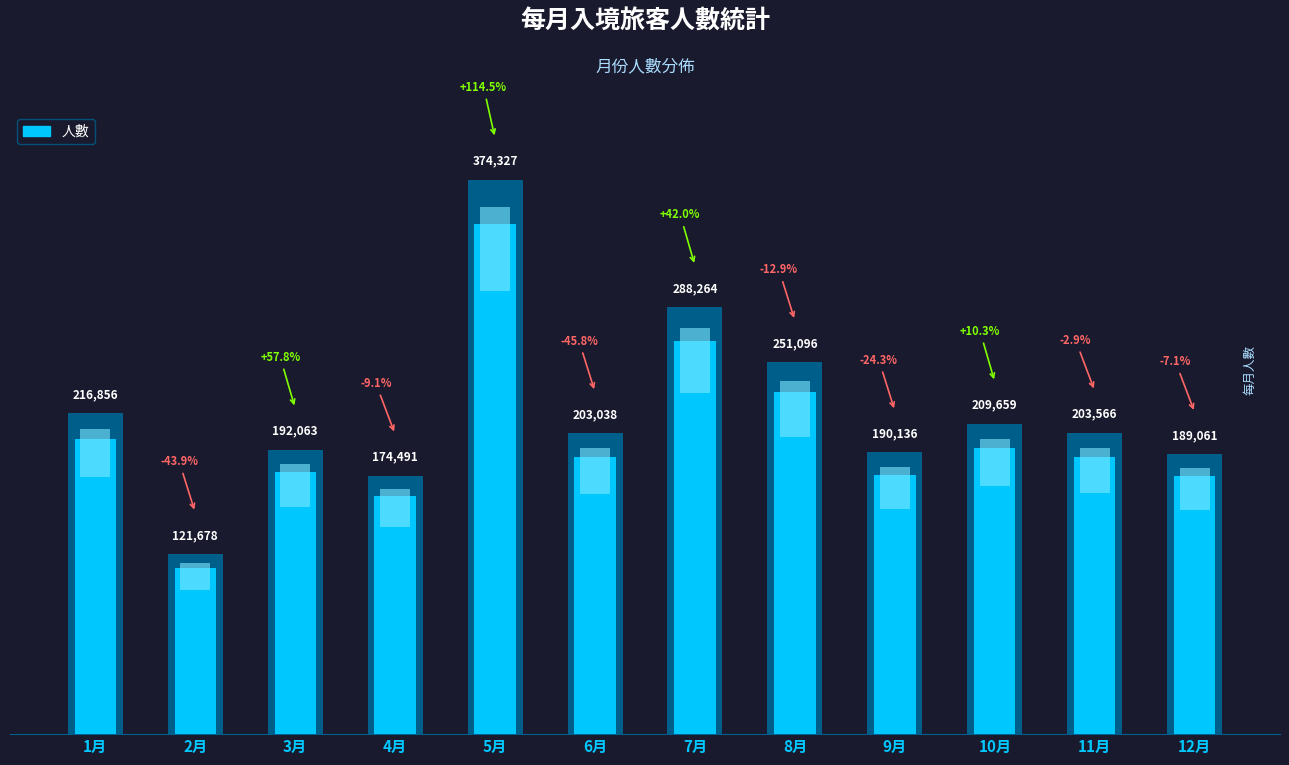

List the labels in order of value, largest first.

5月, 7月, 8月, 1月, 10月, 11月, 6月, 3月, 9月, 12月, 4月, 2月